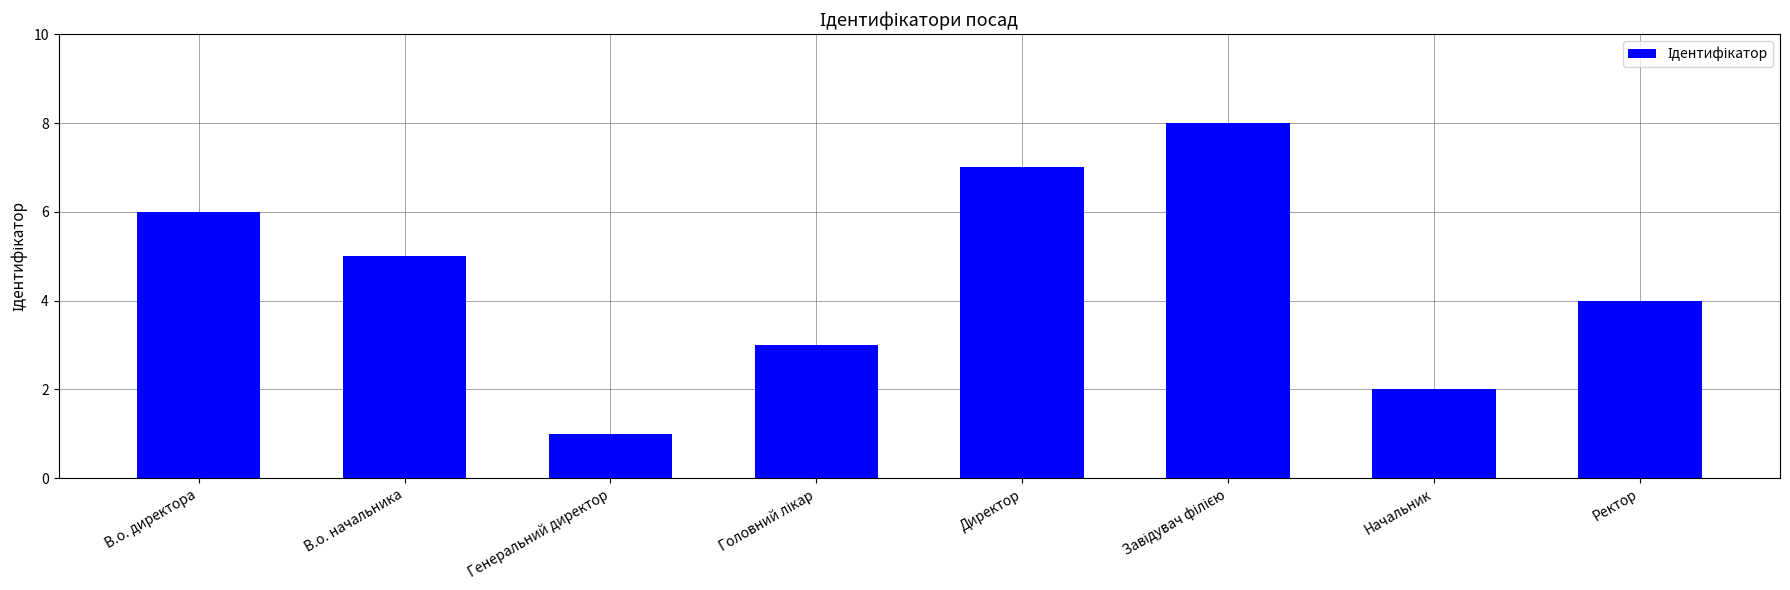

What value does the data have at Генеральний директор?

1